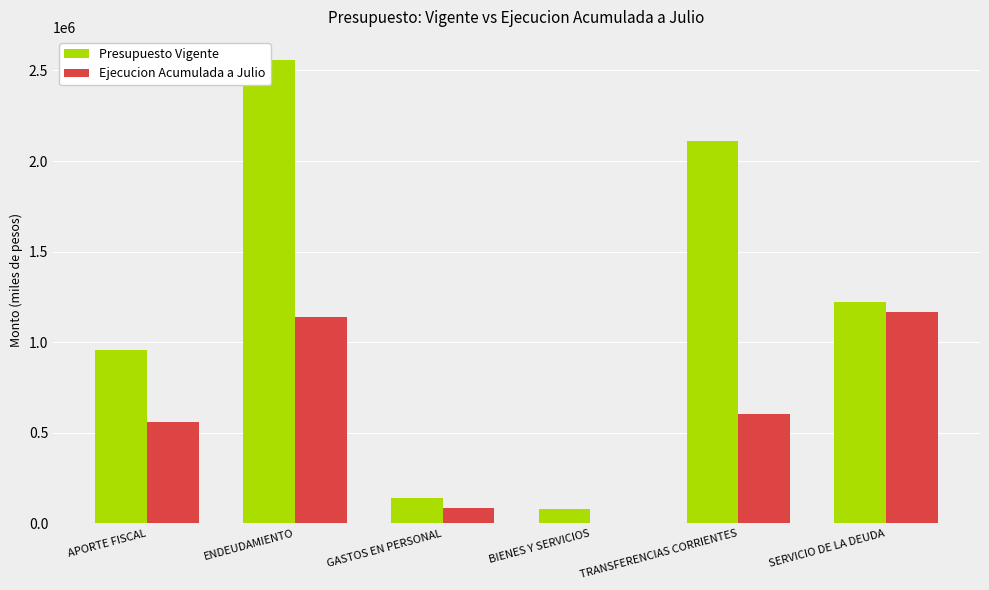

What position from the right is TRANSFERENCIAS CORRIENTES?

2